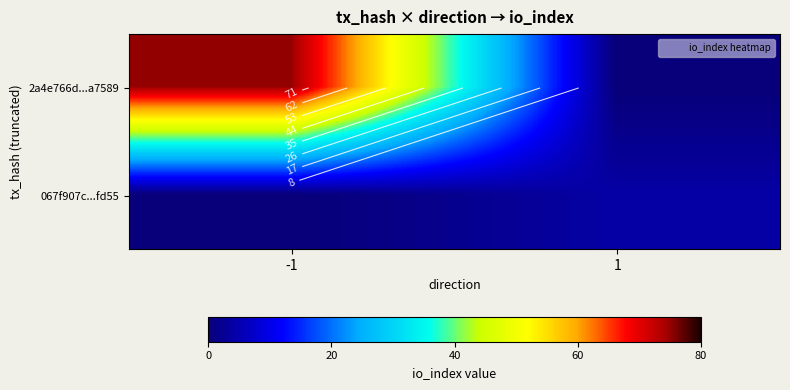

How many data points in 067f907c...fd55 are less than 4?

1